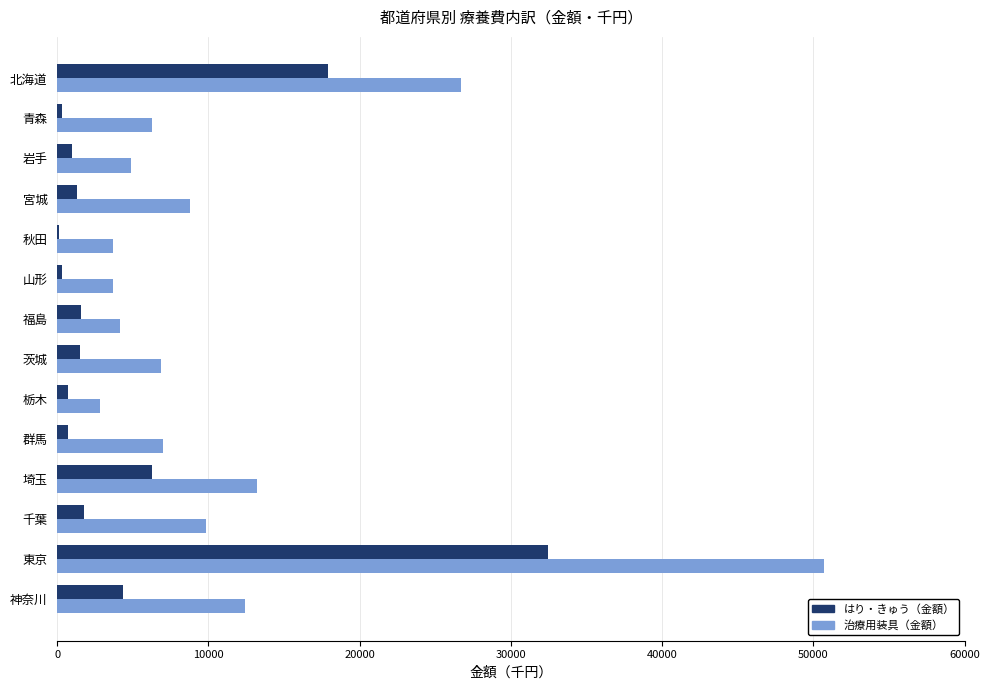

Which label corresponds to the largest value in the chart?

東京